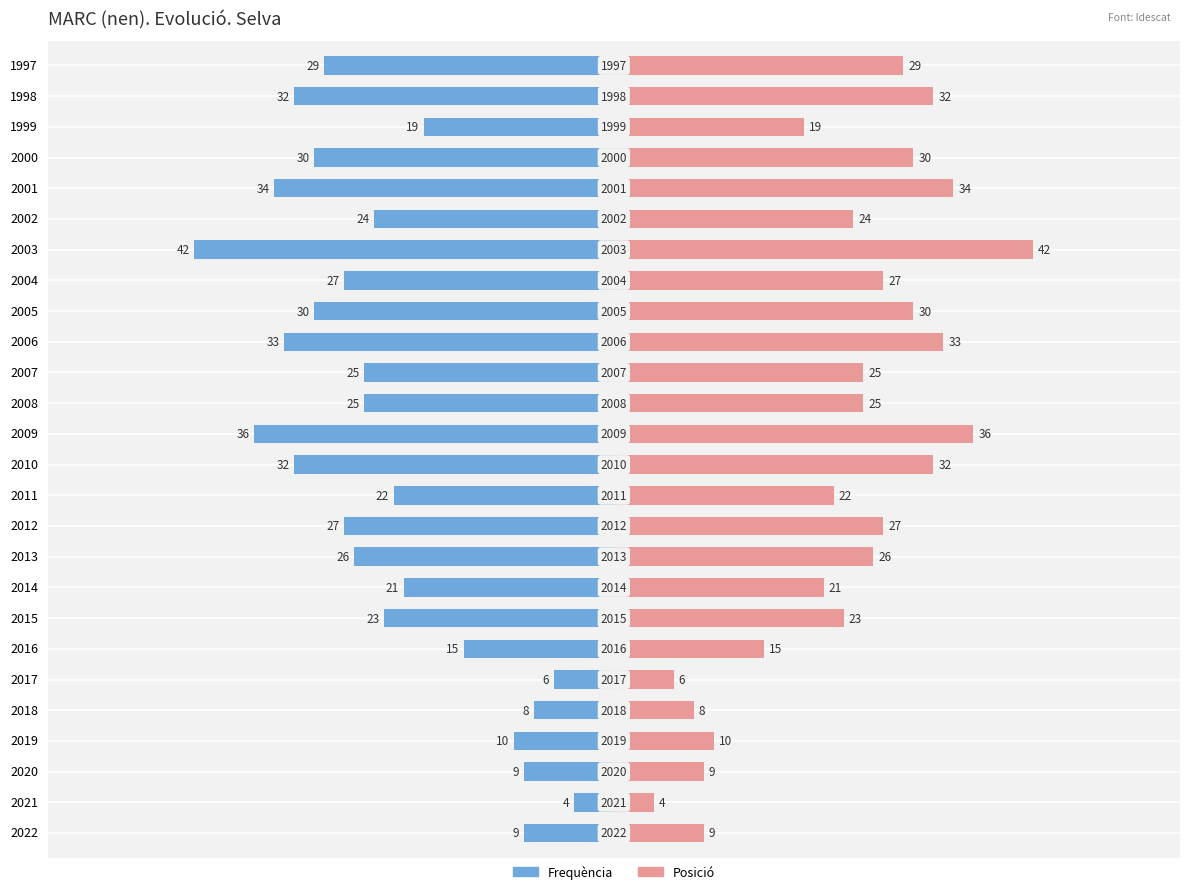

How many data points in Posició are less than 25?

12